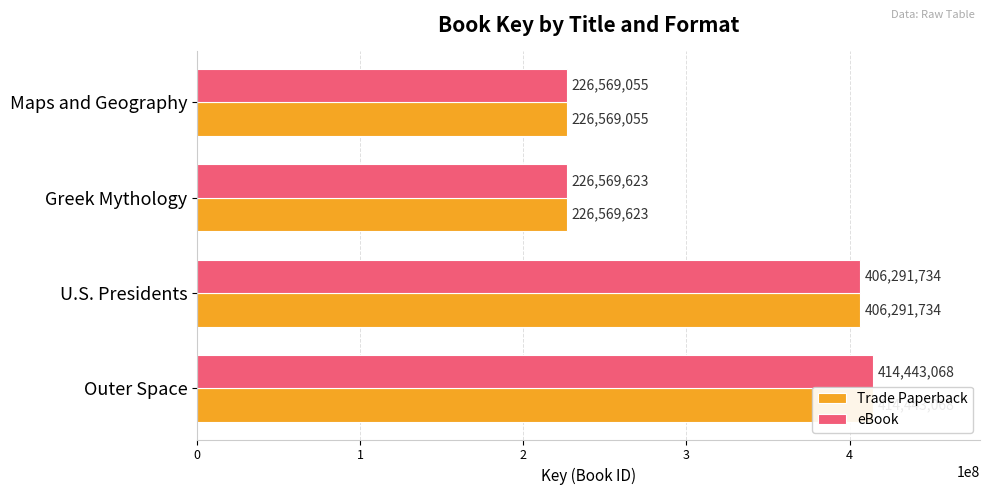

Reading left to right, transcribe all the data shown in this chart.

Trade Paperback: 414443068	406291734	226569623	226569055
eBook: 414443068	406291734	226569623	226569055